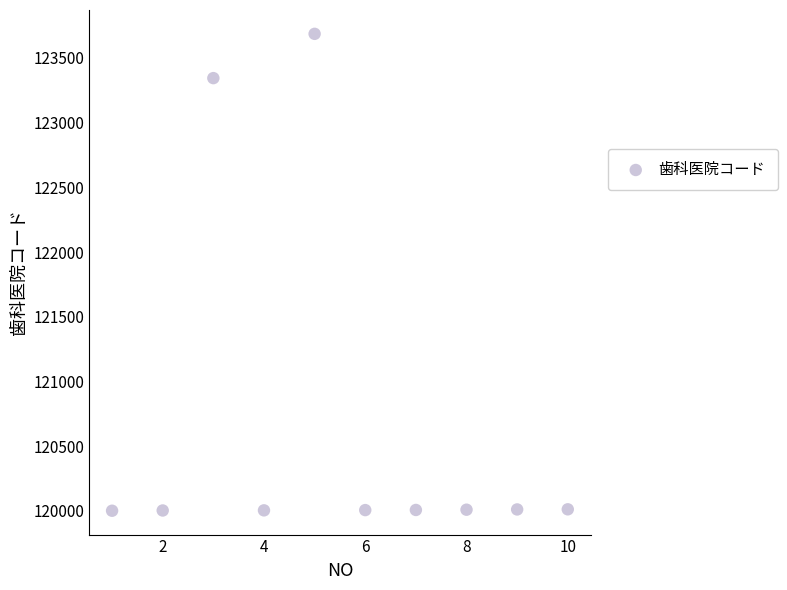

What is the average Y value?

120709